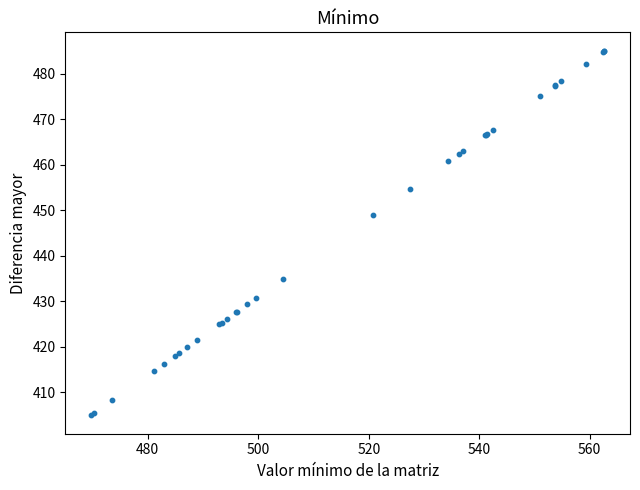

What Y value in the scatter plot is closest to 444?

448.9